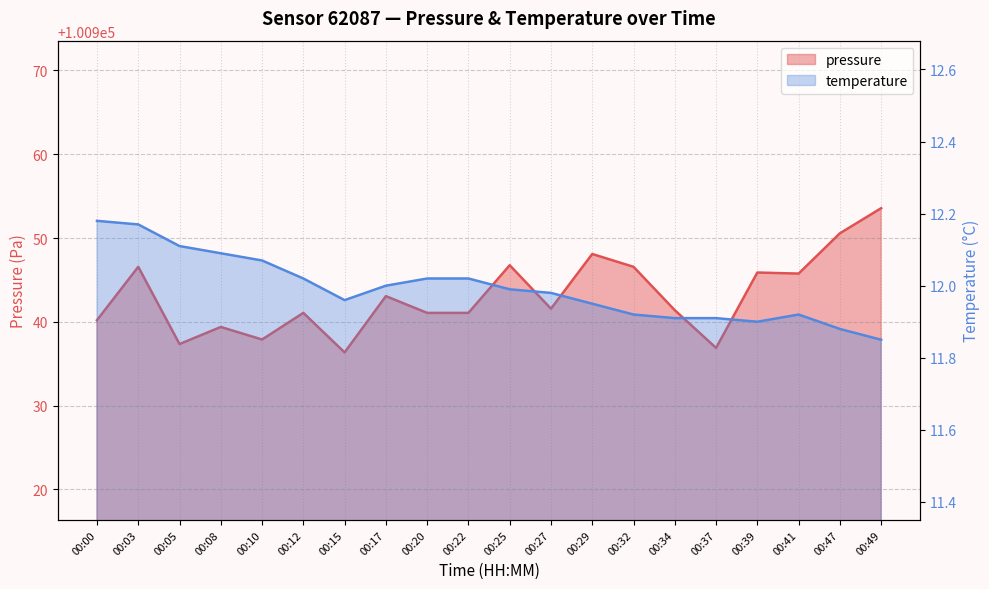

What is the maximum value shown in the chart?

100953.6